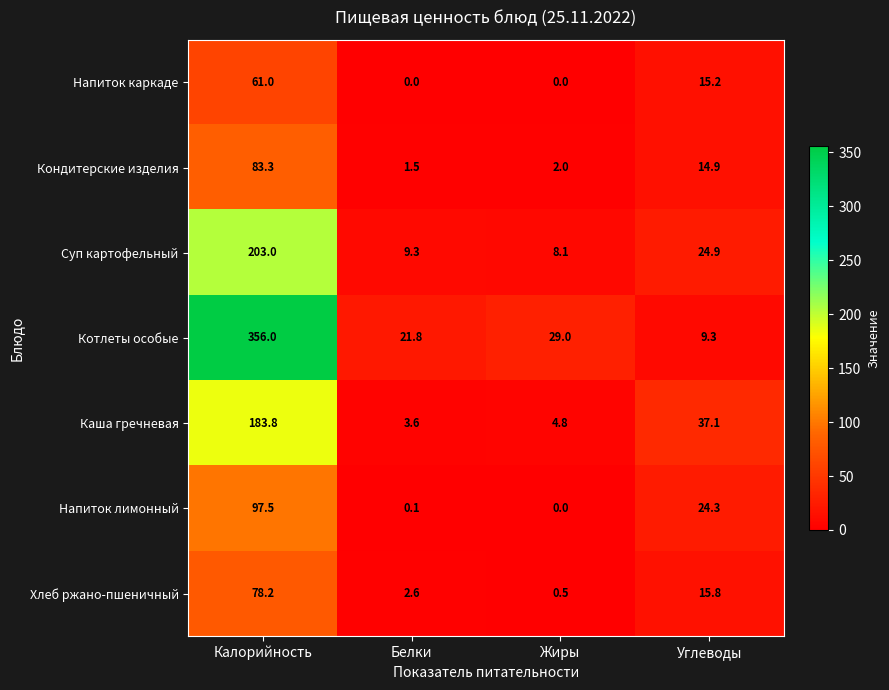

What is the difference between the maximum and minimum values in the Суп картофельный series?

194.9